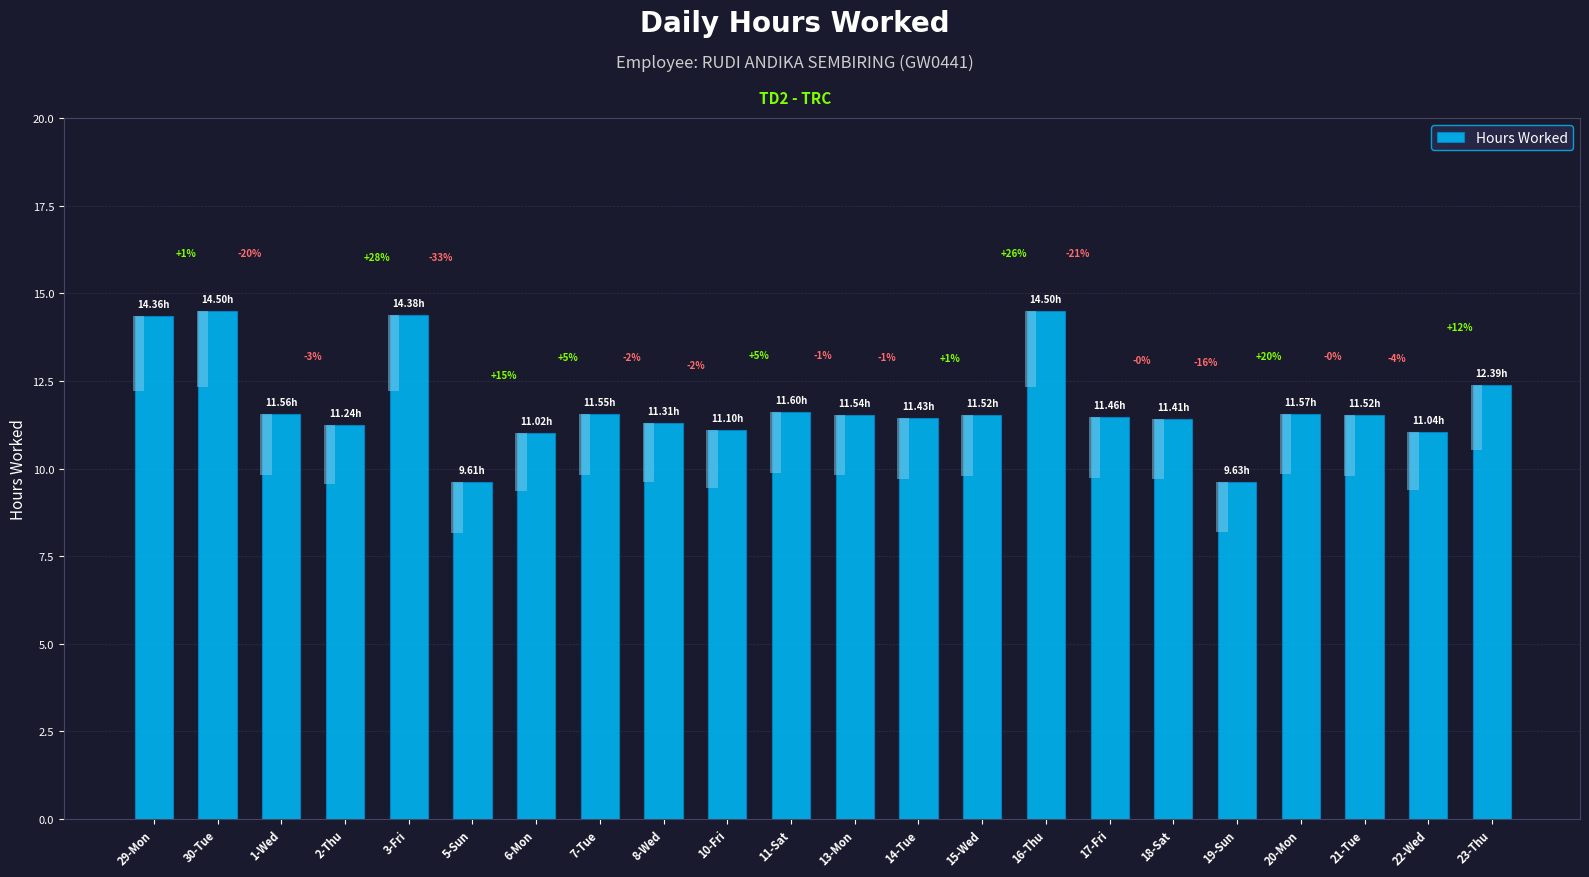

What is the difference between the maximum and minimum values?

4.9